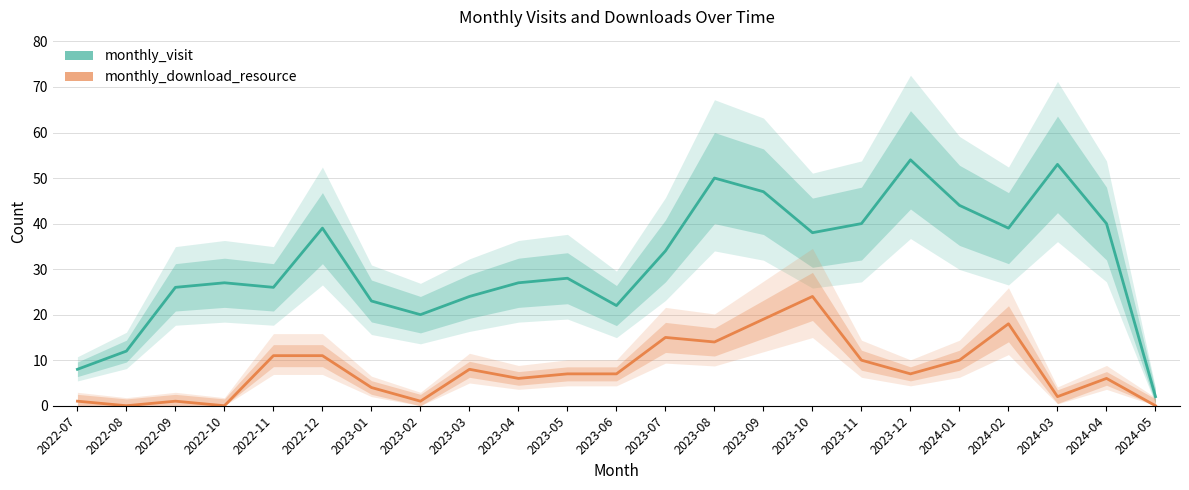

List the labels in order of monthly_visit value, smallest first.

2024-05, 2022-07, 2022-08, 2023-02, 2023-06, 2023-01, 2023-03, 2022-09, 2022-11, 2022-10, 2023-04, 2023-05, 2023-07, 2023-10, 2022-12, 2024-02, 2023-11, 2024-04, 2024-01, 2023-09, 2023-08, 2024-03, 2023-12